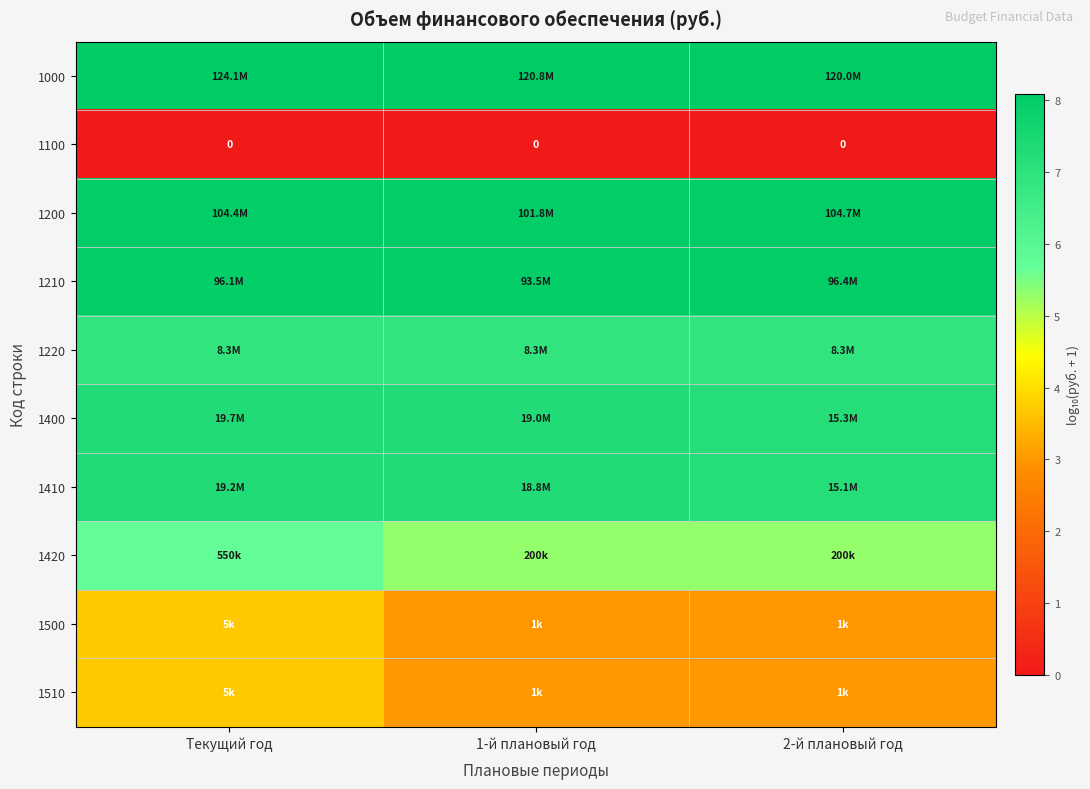

Between Текущий год and 2-й плановый год, which series saw the biggest shift?

1500